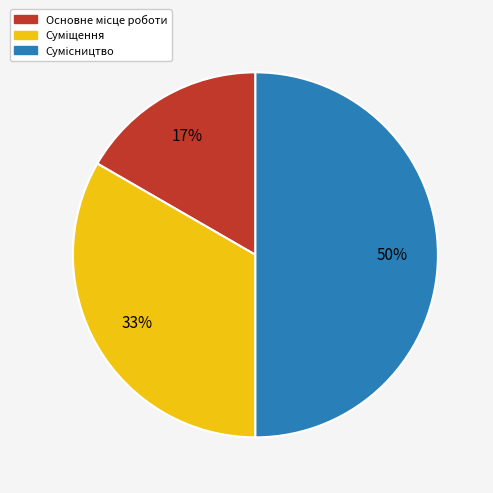

What percentage is NOT represented by Основне місце роботи?

83.3%